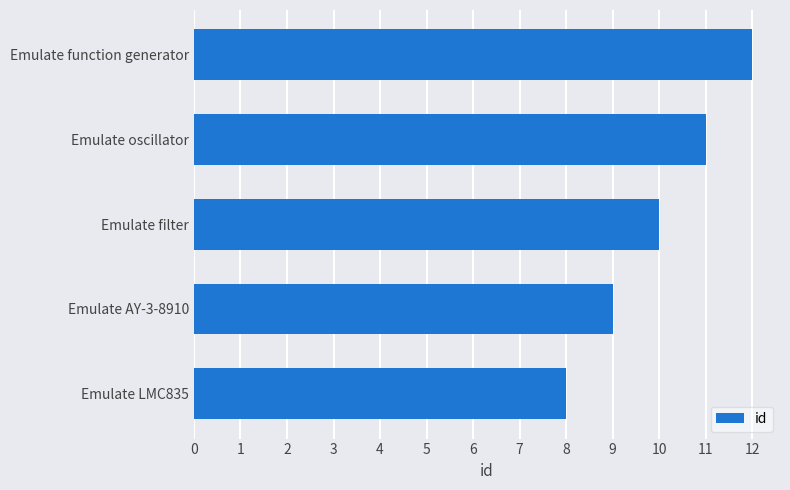

Is it true that the value at Emulate function generator is 7?

False